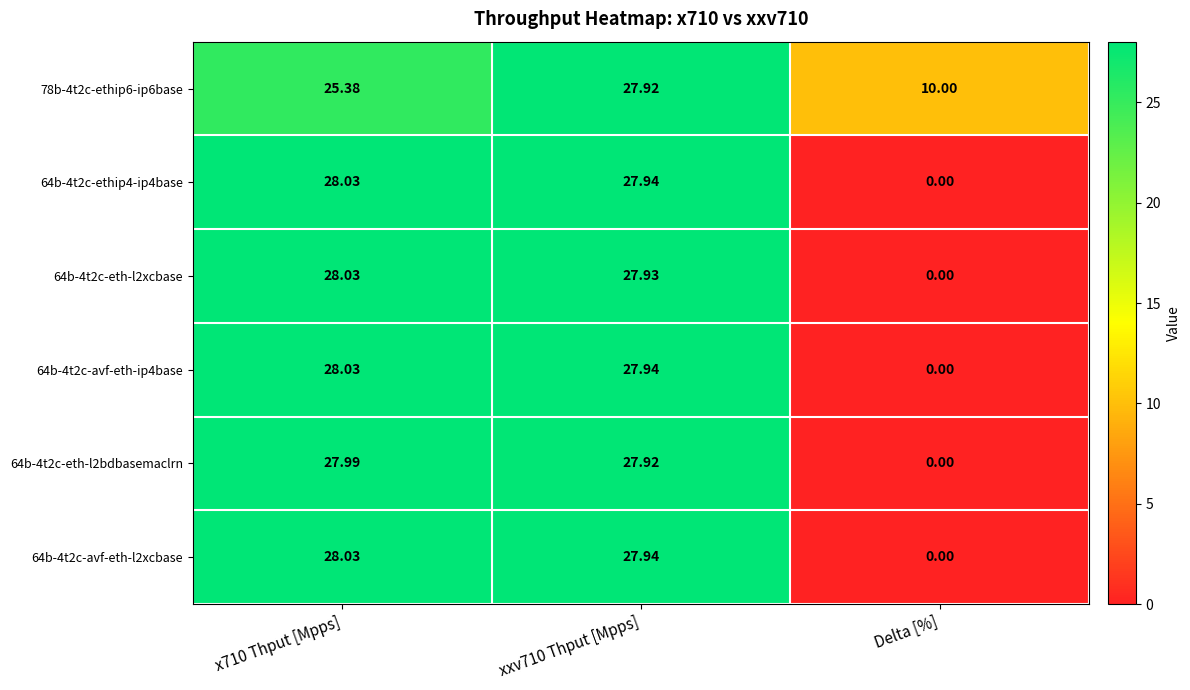

At which label does 78b-4t2c-ethip6-ip6base reach its minimum?

Delta [%]